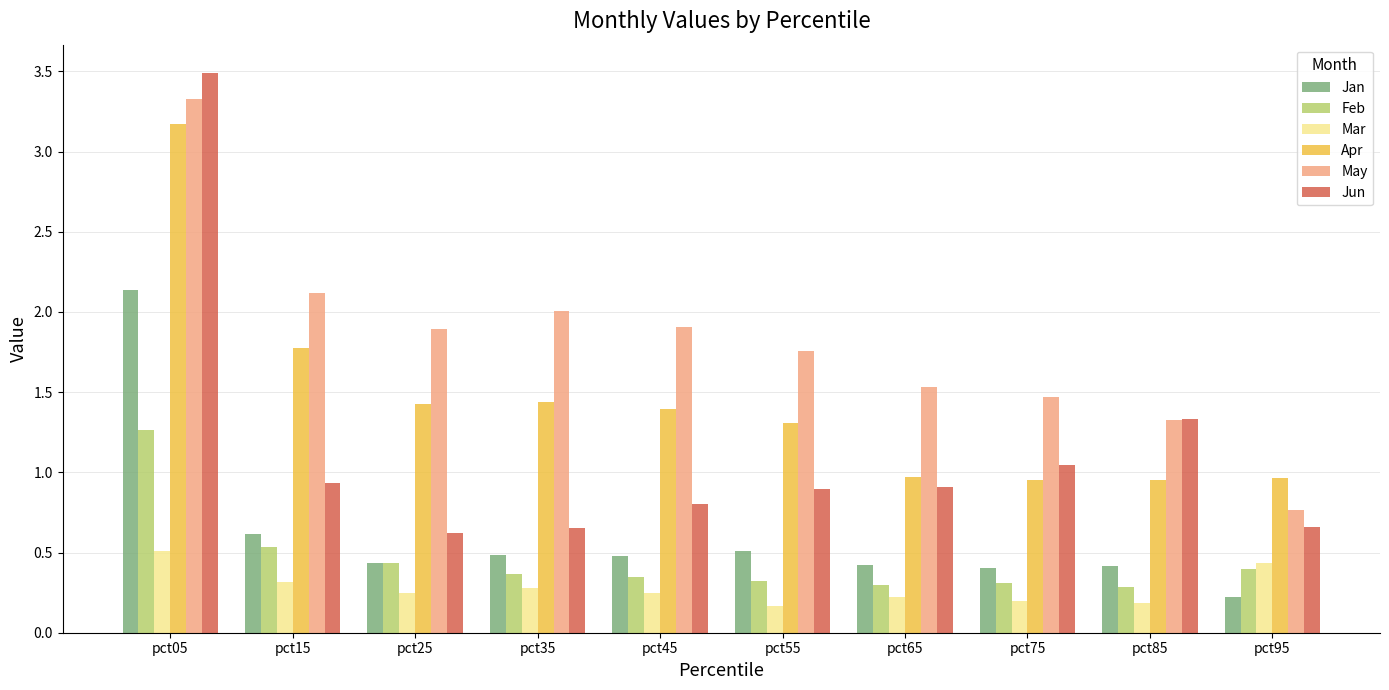

Which category has the highest value in the Jun series?

pct05